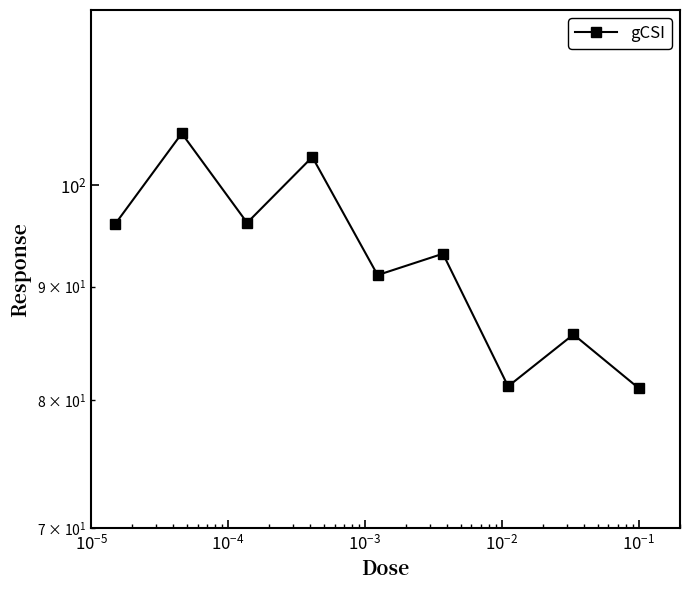

What is the smallest value displayed?

81.0